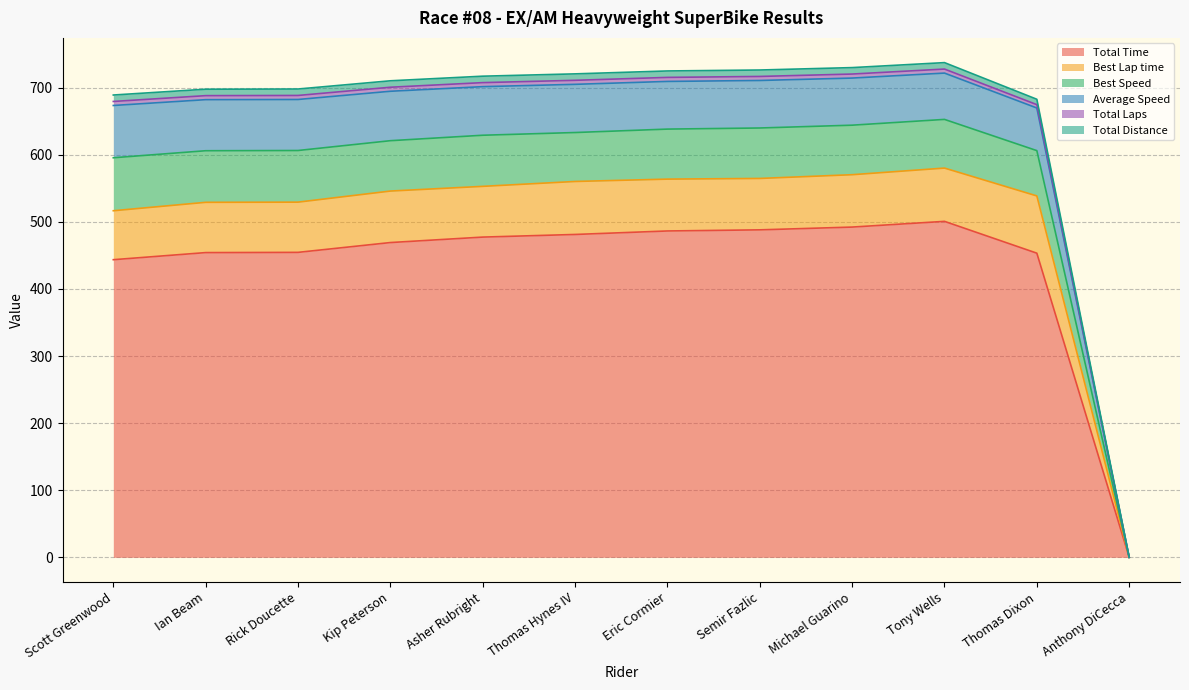

What is the highest value of the Total Time series?

500.7